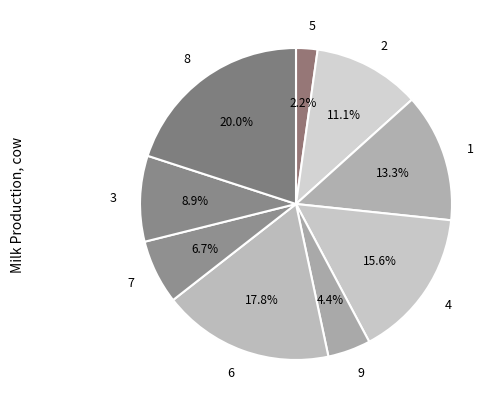

Is 2 the majority of the pie?

No